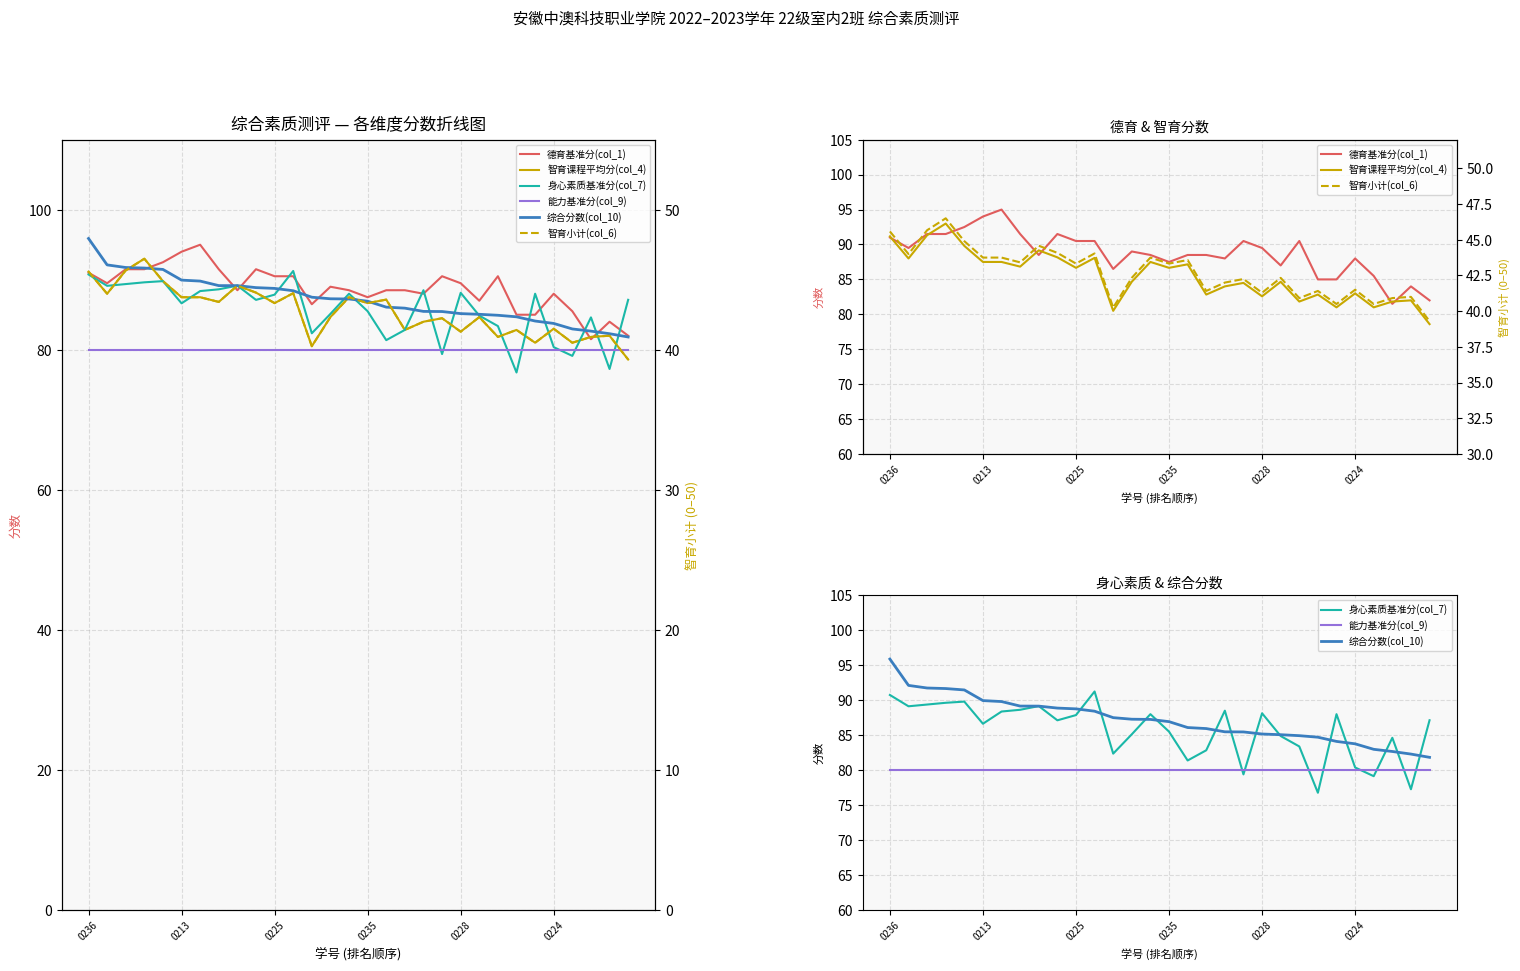

What is the maximum value shown in the chart?

95.9